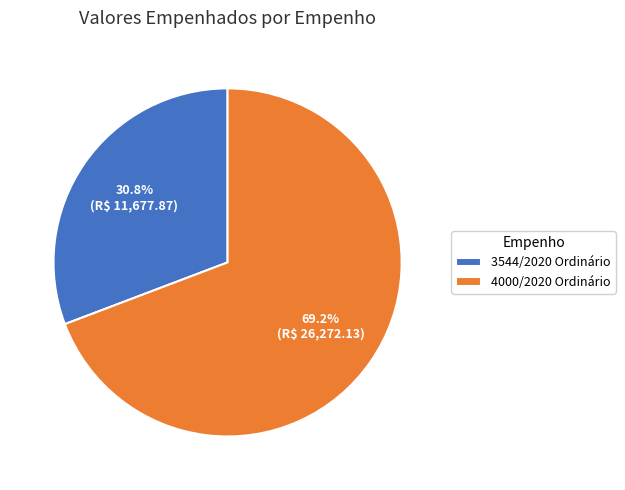

What is the largest slice in the pie chart?

4000/2020 Ordinário